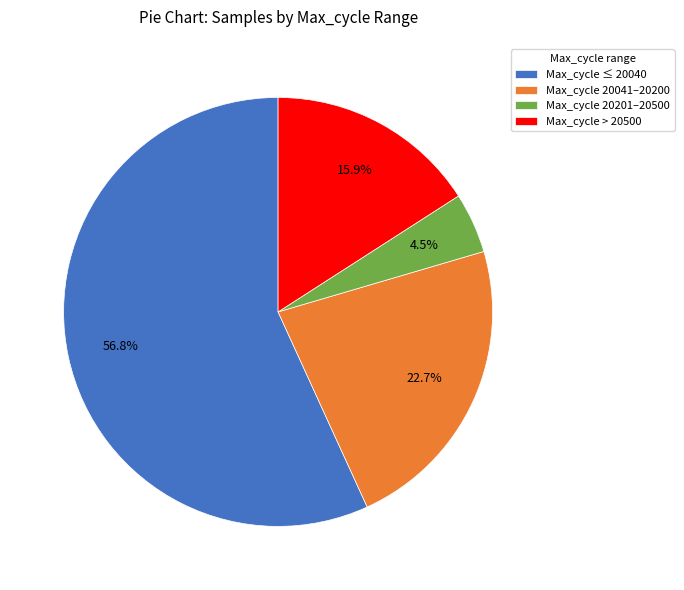

What is the ratio of the value at Max_cycle > 20500 to the value at Max_cycle 20041–20200?

0.7